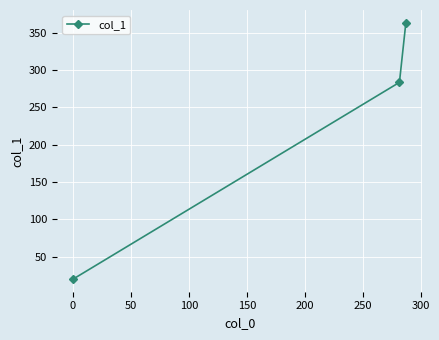

What is the difference between the maximum and minimum values?

343.1